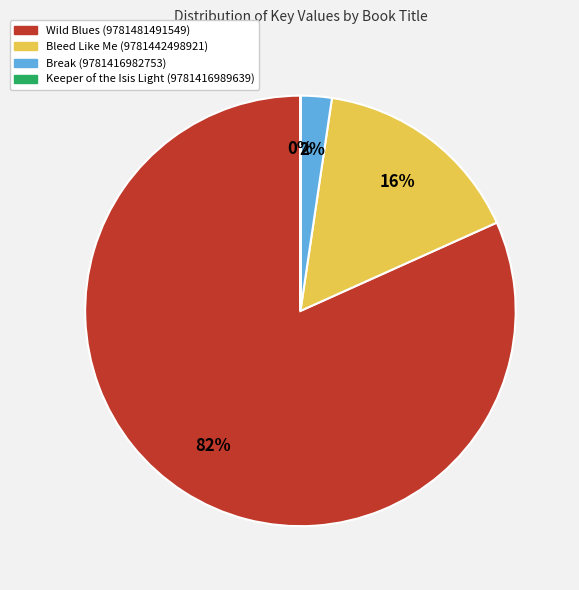

What percentage is the Break (9781416982753) slice, to the nearest percent?

2%